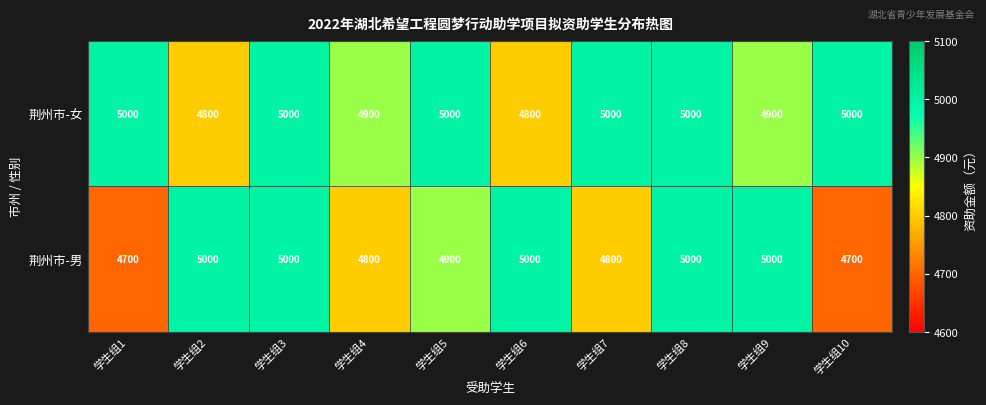

Reading left to right, what are all the values shown in this chart?

荆州市-女: 学生组1=5000	学生组2=4800	学生组3=5000	学生组4=4900	学生组5=5000	学生组6=4800	学生组7=5000	学生组8=5000	学生组9=4900	学生组10=5000
荆州市-男: 学生组1=4700	学生组2=5000	学生组3=5000	学生组4=4800	学生组5=4900	学生组6=5000	学生组7=4800	学生组8=5000	学生组9=5000	学生组10=4700